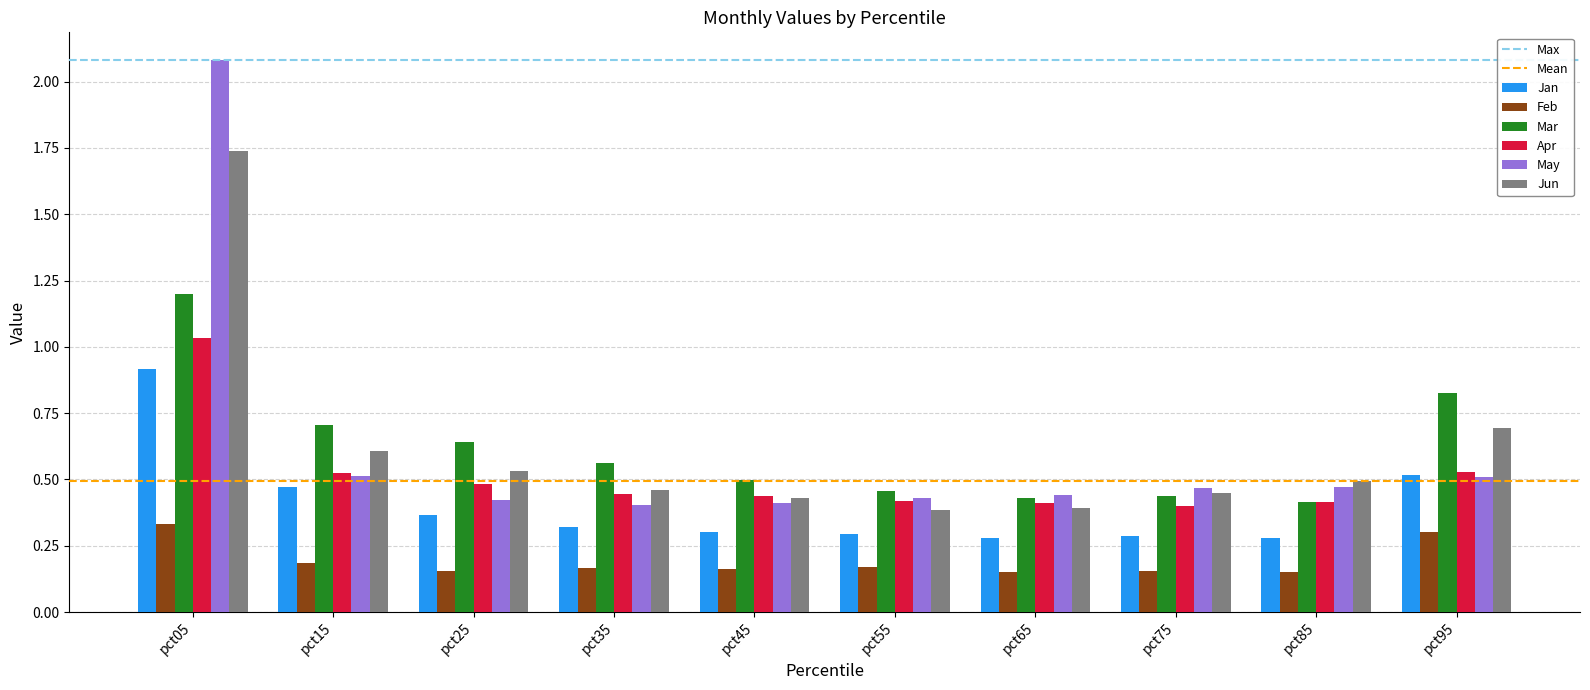

At how many categories does at least one series exceed 0?

10